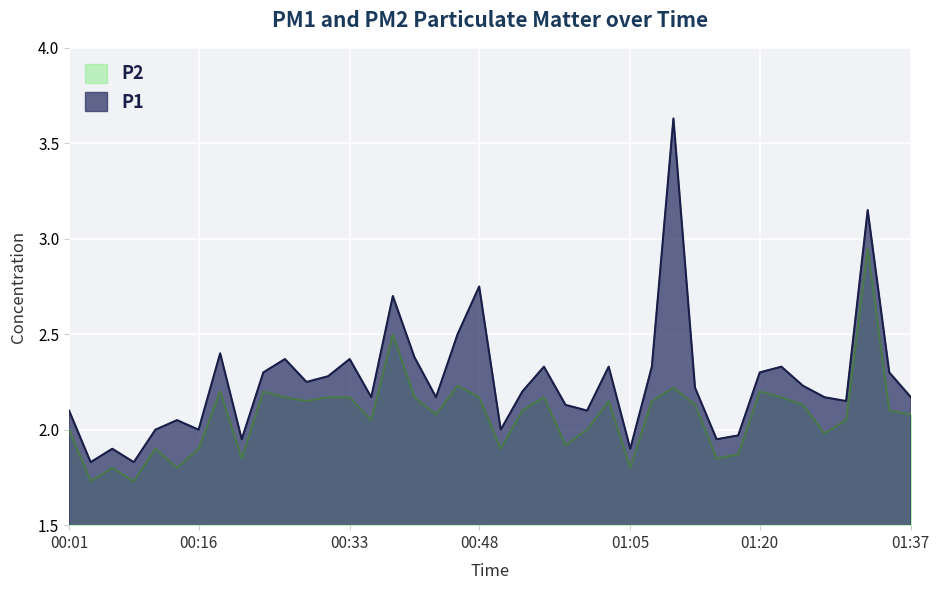

The value of P2 at 01:18 is 0.9. True or false?

False